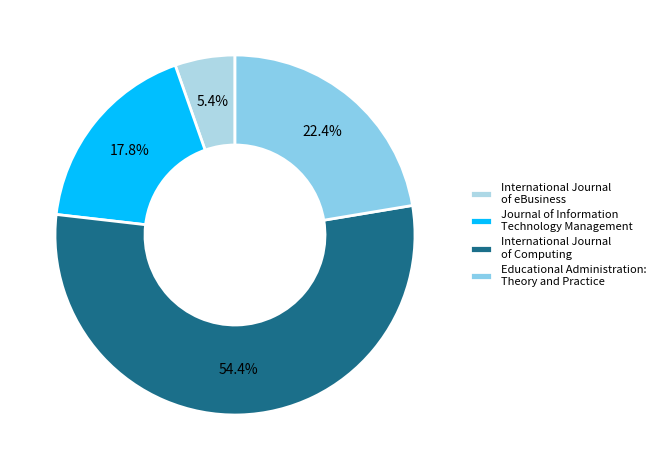

Combined, do International Journal of eBusiness and Journal of Information Technology Management account for over 50%?

No